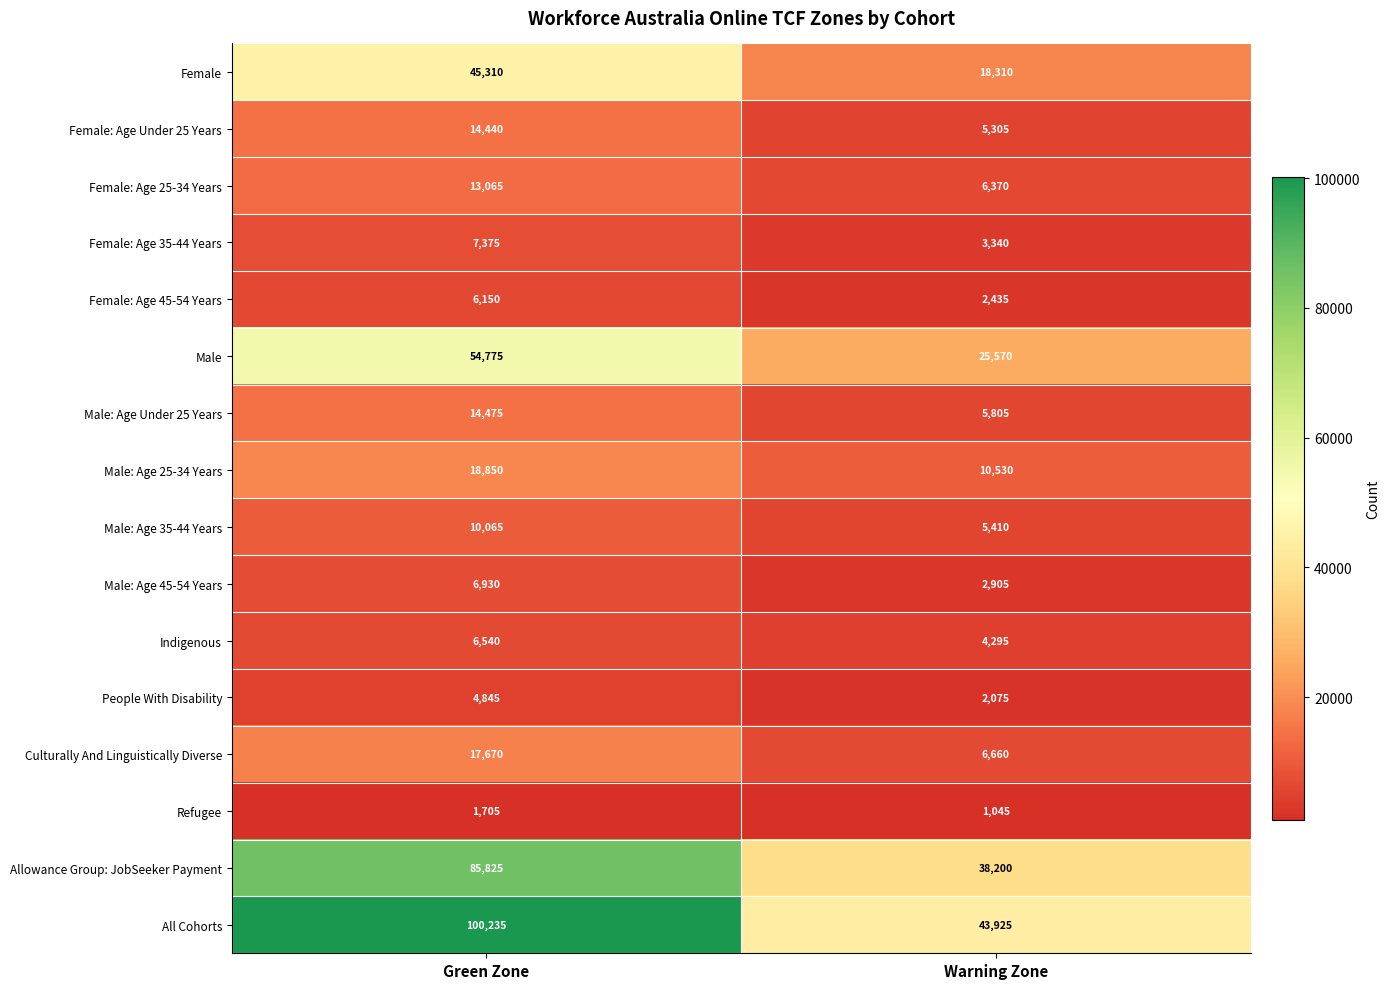

Which series changed the most between Green Zone and Warning Zone?

All Cohorts